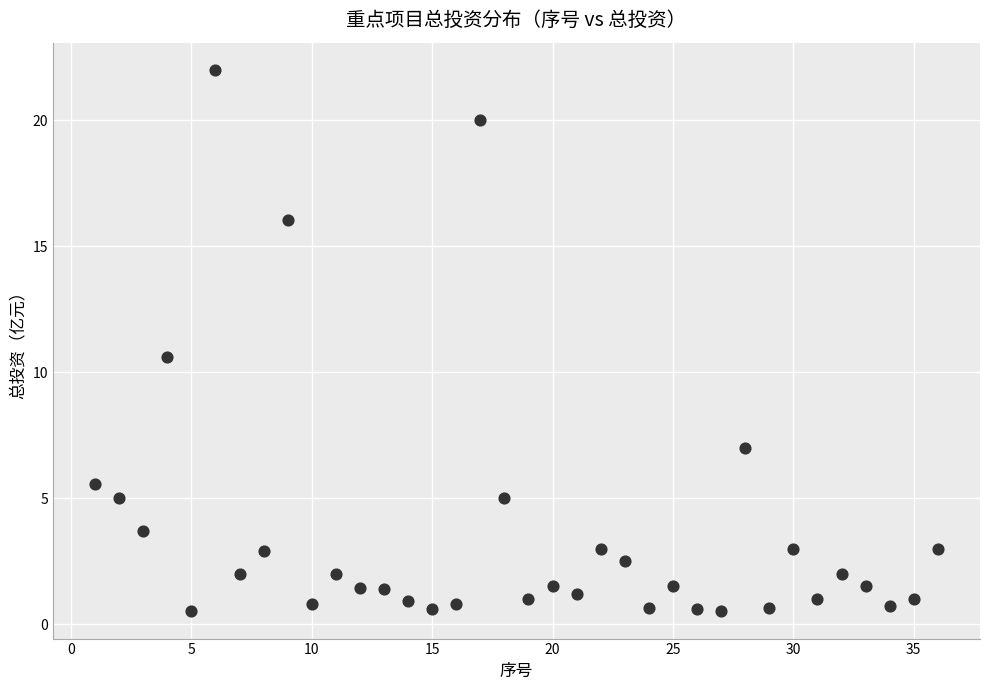

What is the range of Y values (max minus min)?

21.5